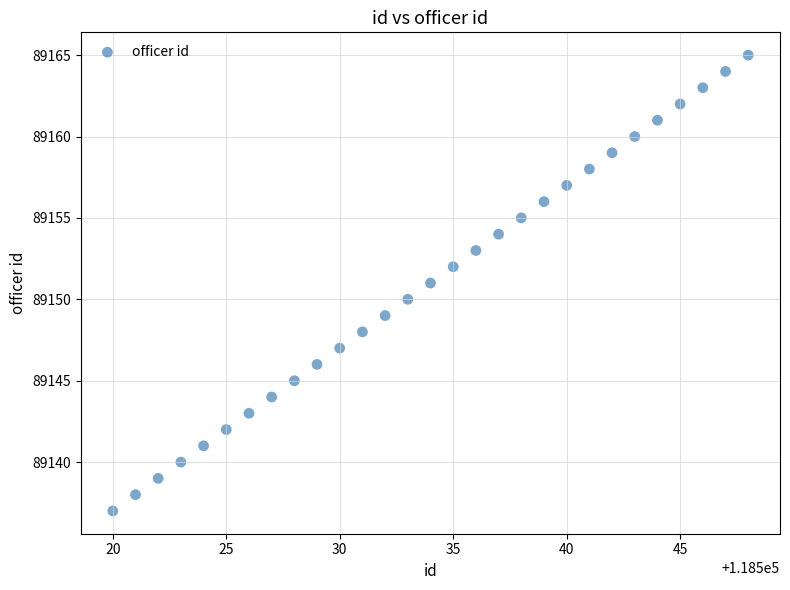

What is the range of Y values (max minus min)?

28